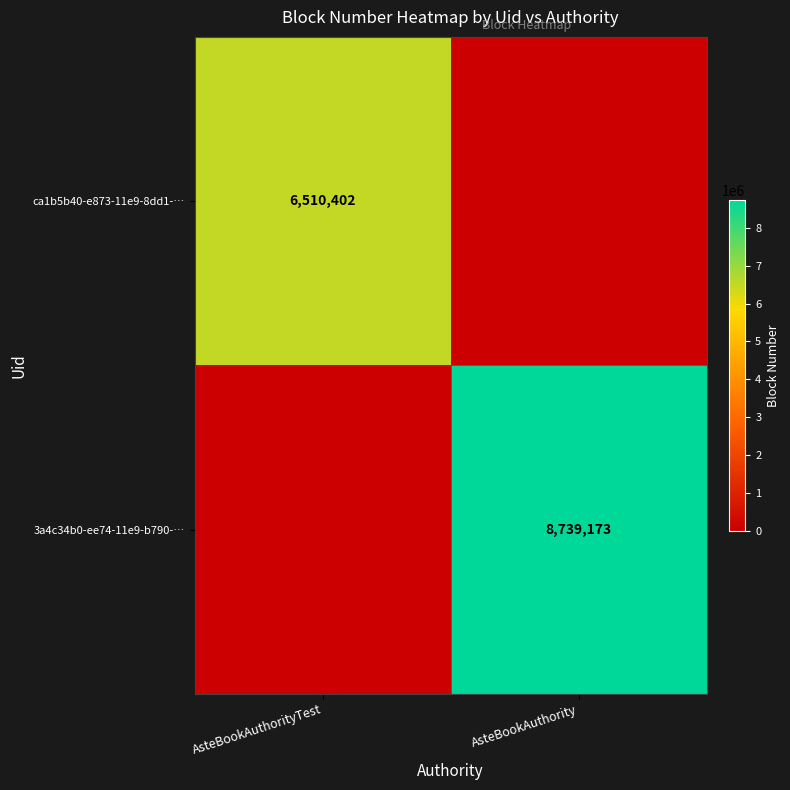

True or false: ca1b5b40-e873-11e9-8dd1-… has a value of 6510402 at AsteBookAuthorityTest.

True